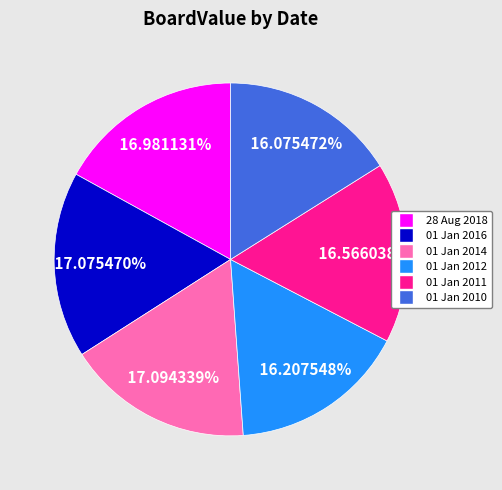

Which has a higher value, 01 Jan 2014 or 01 Jan 2010?

01 Jan 2014